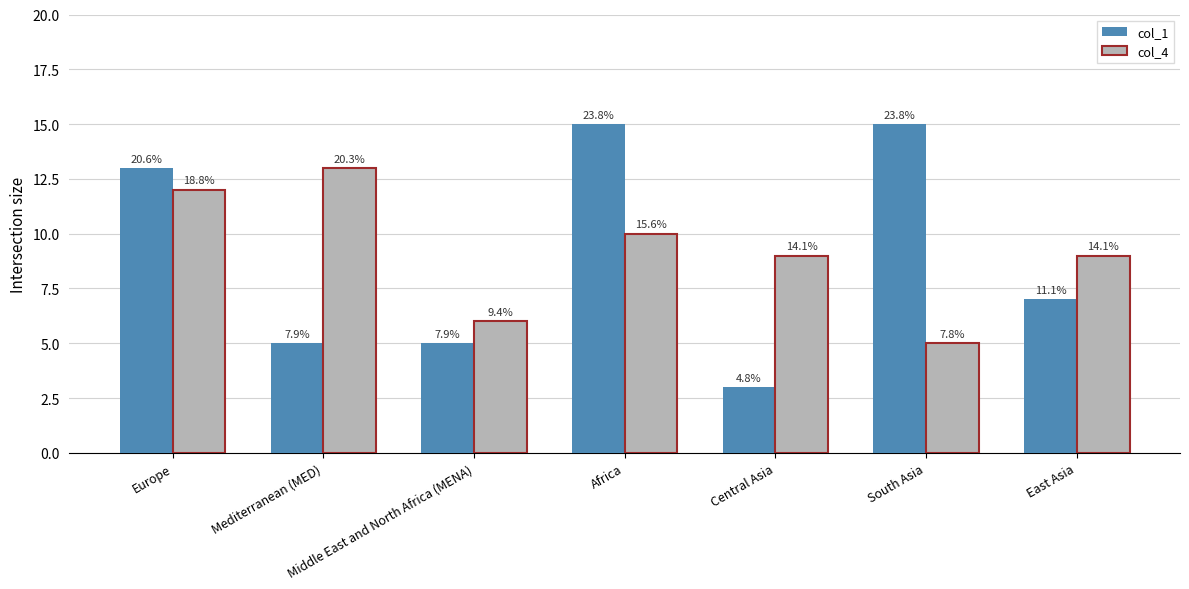

Are the bars horizontal?

No